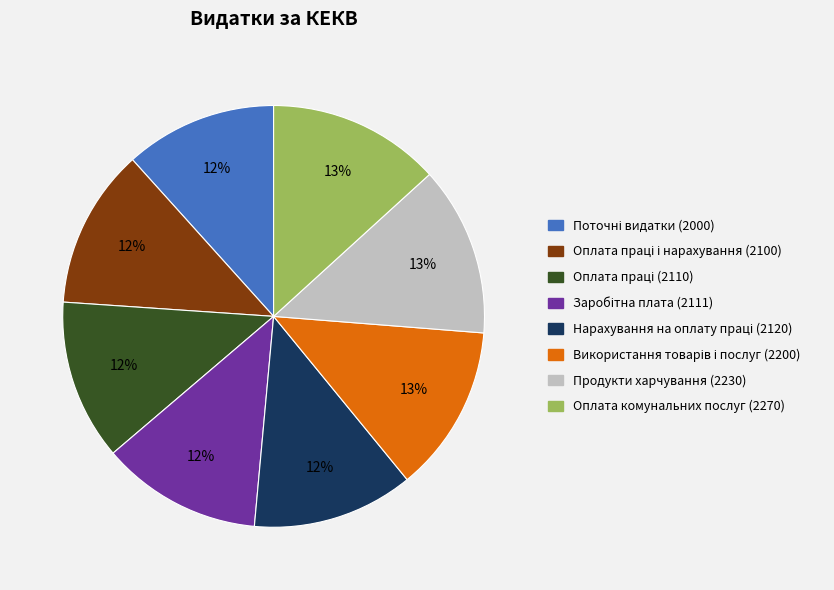

Does Оплата комунальних послуг (2270) represent more than half of the total?

No